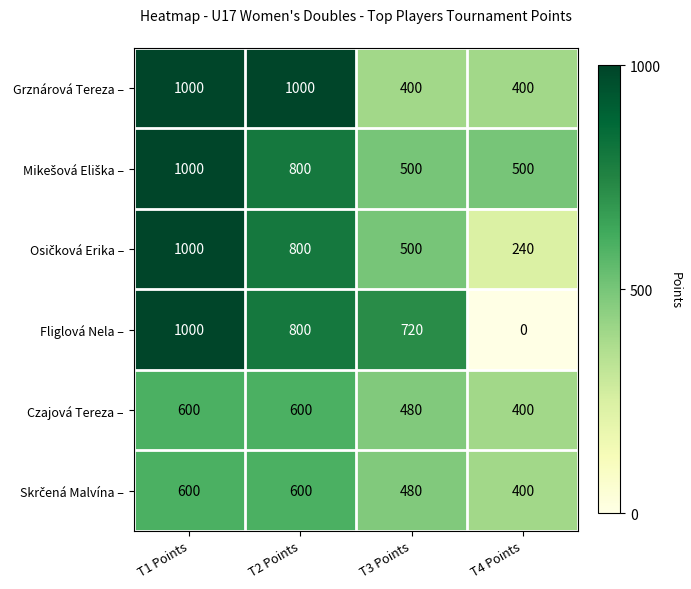

Which series has the largest range (max minus min)?

Fliglová Nela –